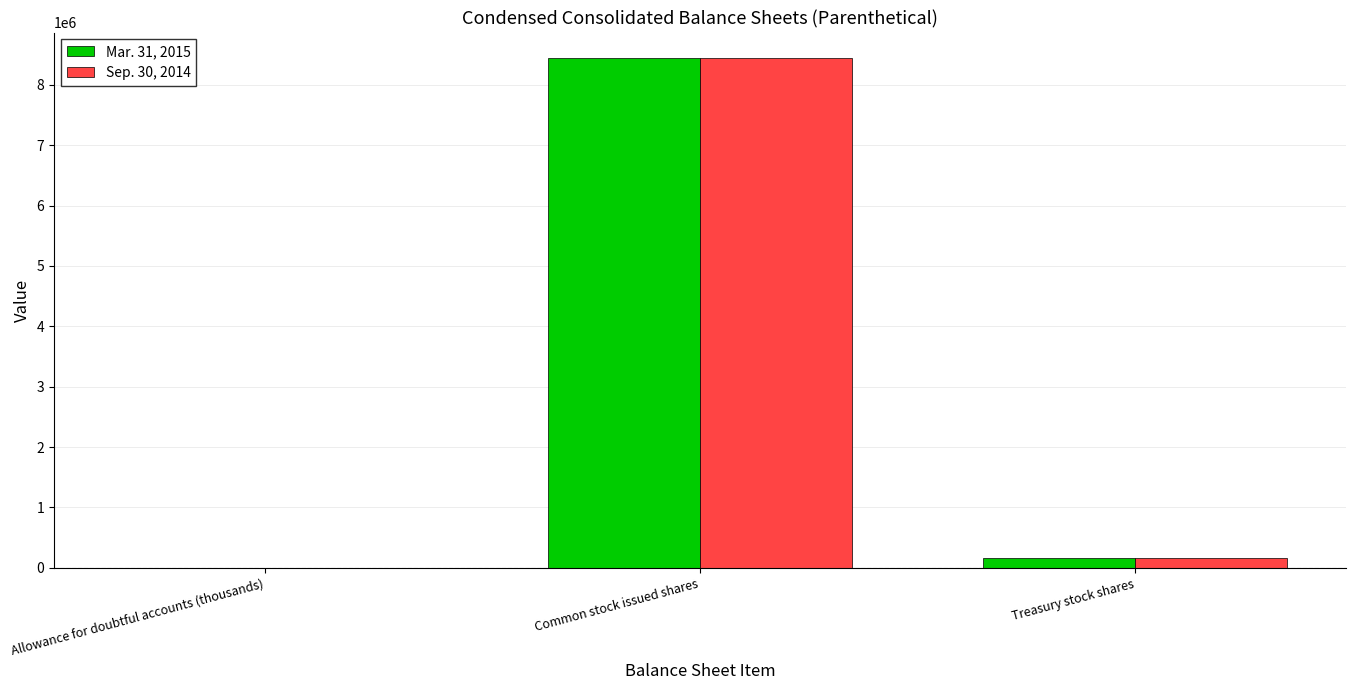

The value of Mar. 31, 2015 at Common stock issued shares is 13879568. True or false?

False